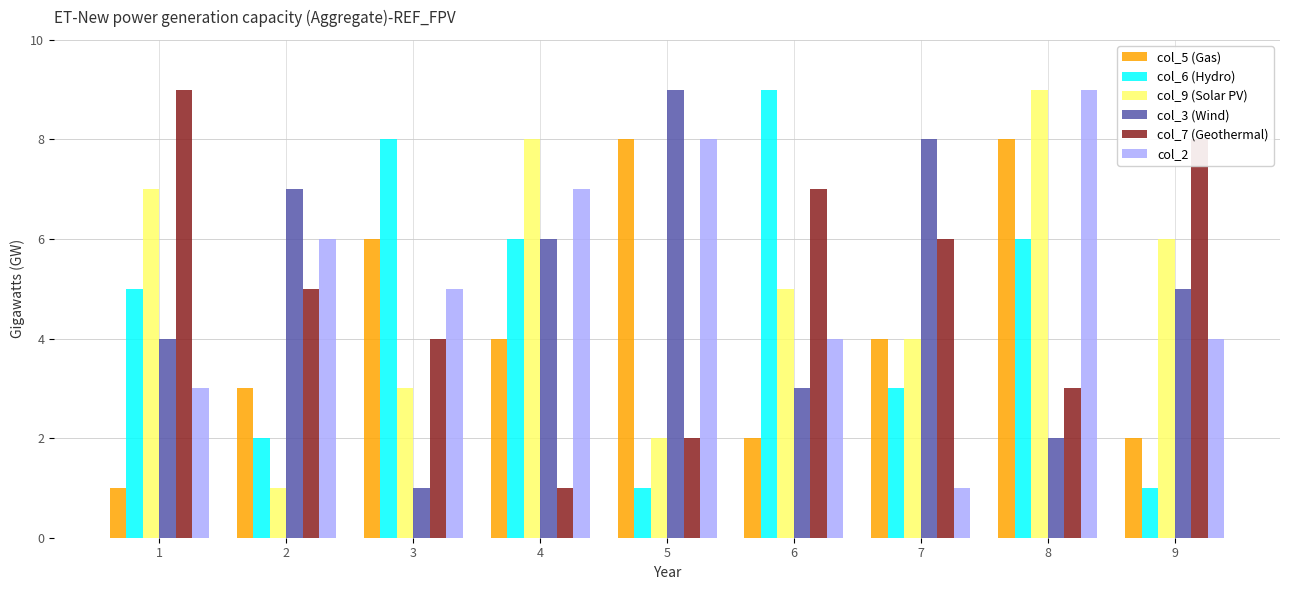

At 3, list the series in order from largest to smallest.

col_6 (Hydro), col_5 (Gas), col_2, col_7 (Geothermal), col_9 (Solar PV), col_3 (Wind)